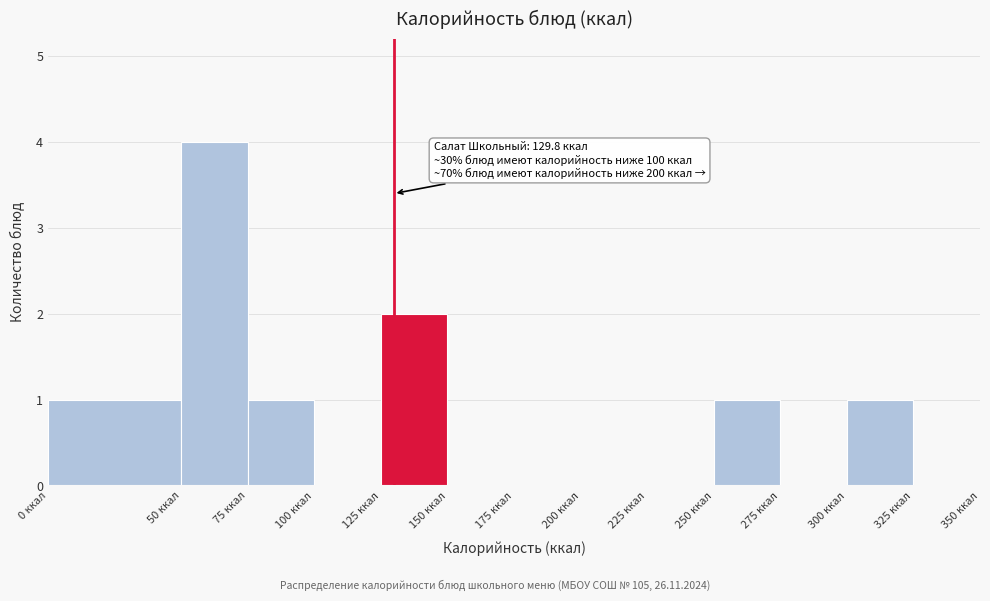

Which range on the x-axis has the tallest bar?

50 to 75